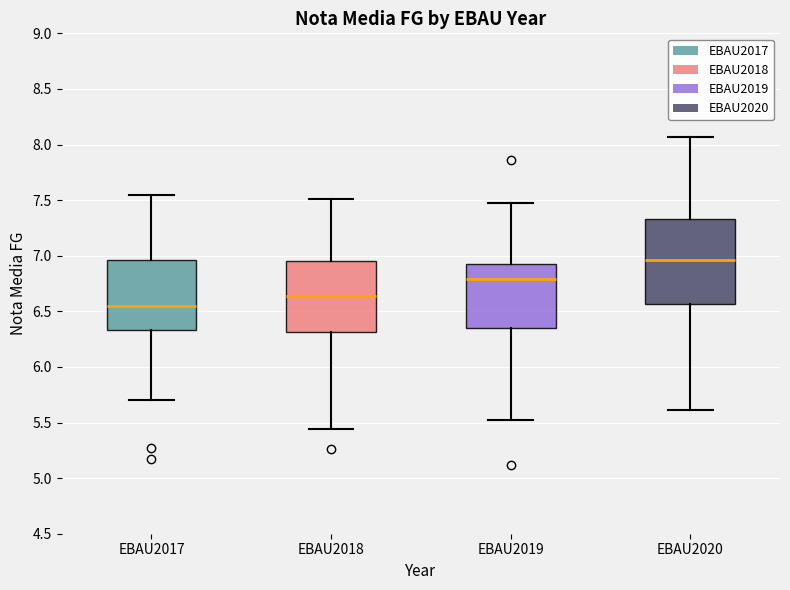

Reading left to right, transcribe this box plot: for each box, give where its median line is, the range the box spans, and where its two whiskers end, as read against the y-axis. The values are not printed on the chart, so give them approximately, as read against the axis.

EBAU2017: median 6.55, box 6.35 to 6.95, whiskers 5.70 to 7.55
EBAU2018: median 6.65, box 6.30 to 6.95, whiskers 5.45 to 7.50
EBAU2019: median 6.80, box 6.35 to 6.95, whiskers 5.50 to 7.45
EBAU2020: median 6.95, box 6.55 to 7.35, whiskers 5.60 to 8.05